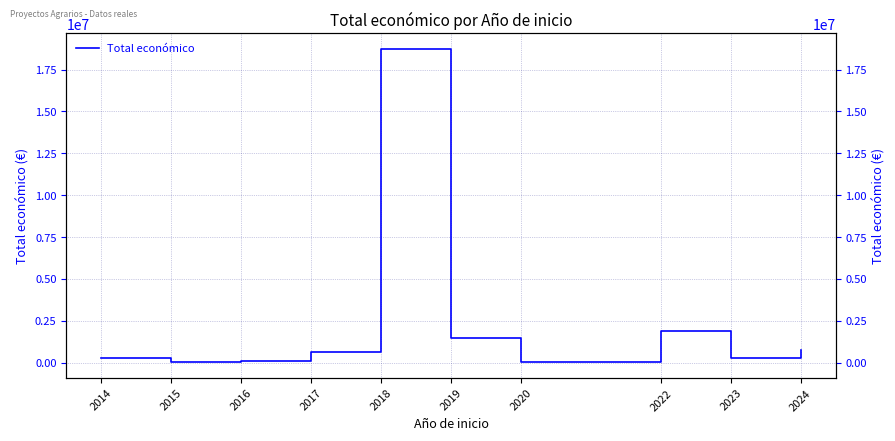

Rank the categories by value from lowest to highest.

2020, 2015, 2016, 2023, 2014, 2017, 2024, 2019, 2022, 2018